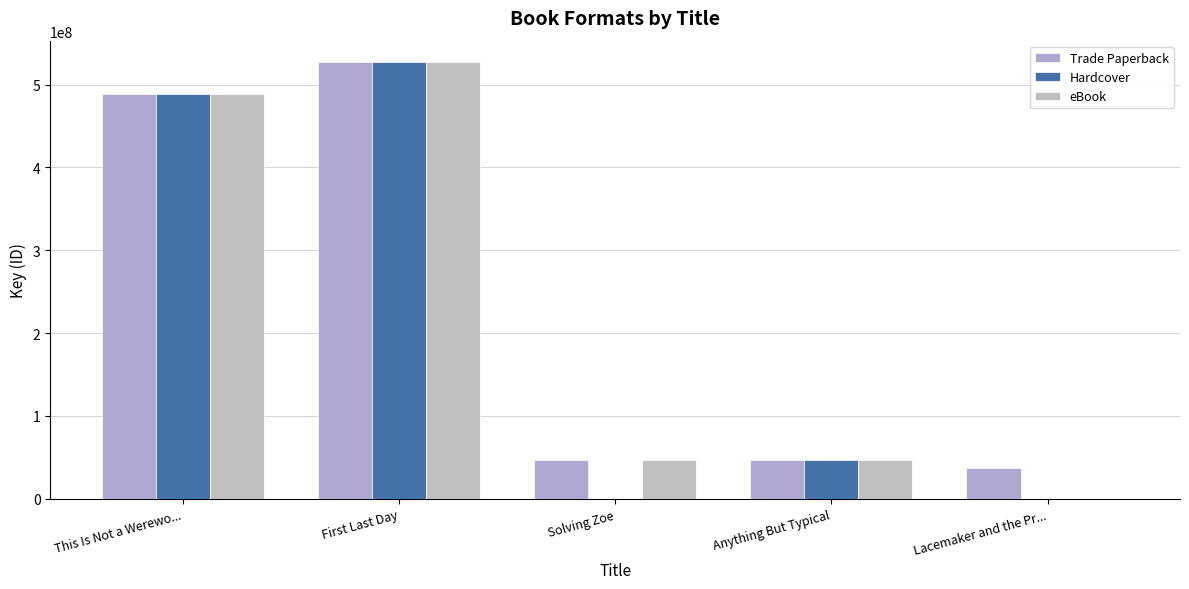

Reading right to left, extract all data points from this chart.

Trade Paperback: Lacemaker and the Pr...=36669978	Anything But Typical=46593613	Solving Zoe=46476499	First Last Day=526686533	This Is Not a Werewo...=489040068
Hardcover: Lacemaker and the Pr...=0	Anything But Typical=46593613	Solving Zoe=0	First Last Day=526686533	This Is Not a Werewo...=489040068
eBook: Lacemaker and the Pr...=0	Anything But Typical=46593613	Solving Zoe=46476499	First Last Day=526686533	This Is Not a Werewo...=489040068